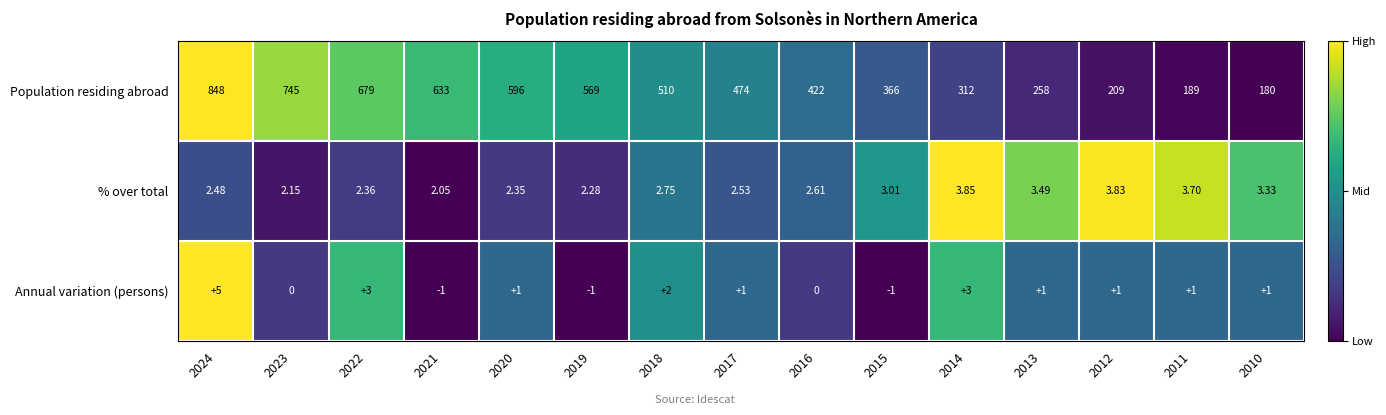

Which series has the largest total across all categories?

Population residing abroad